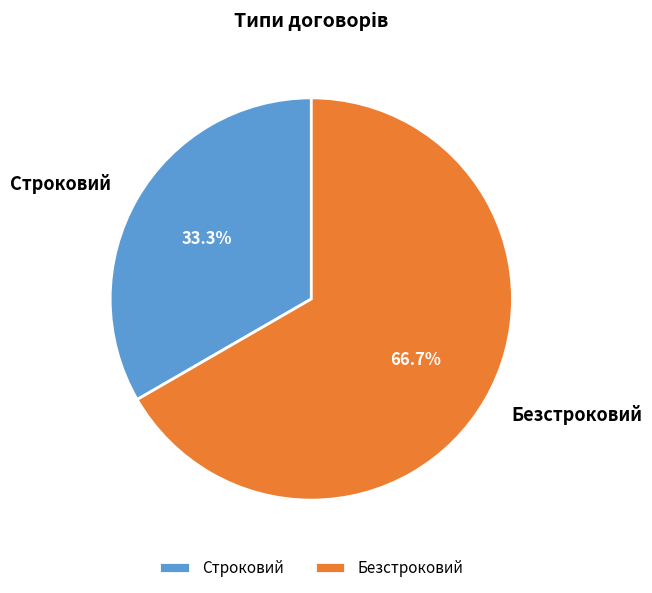

What is the largest slice in the pie chart?

Безстроковий